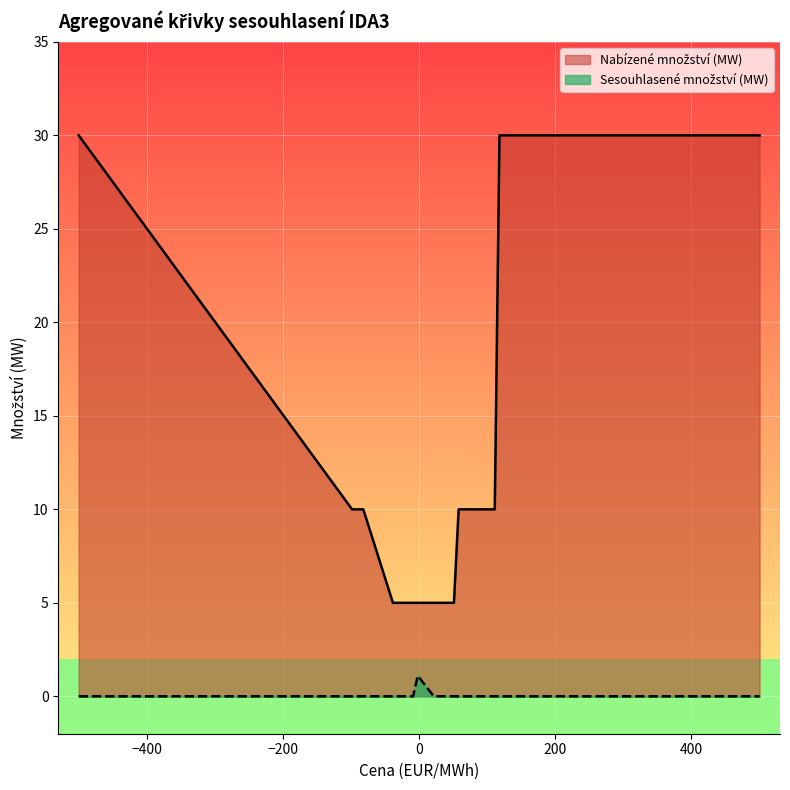

What is the value of the Nabízené množství (MW) point at the 13th from the left?

5.0